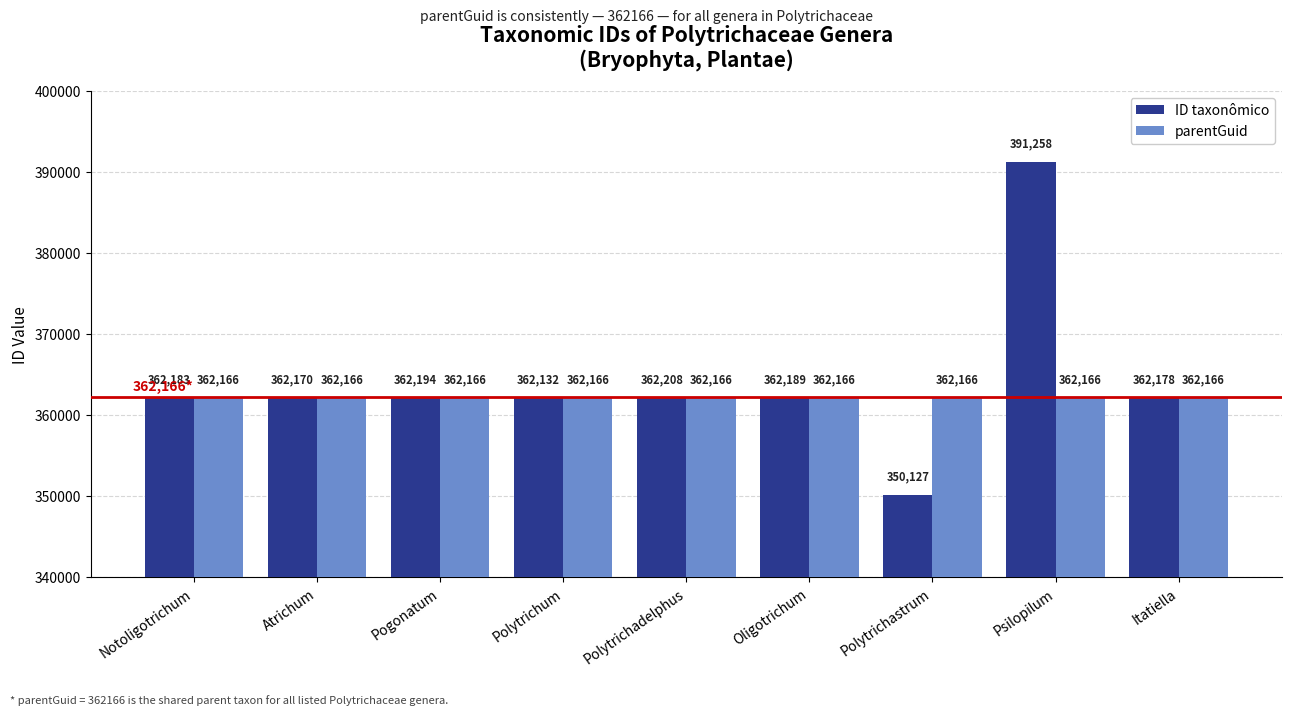

What is the value of the parentGuid bar at the 4th from the left?

362166